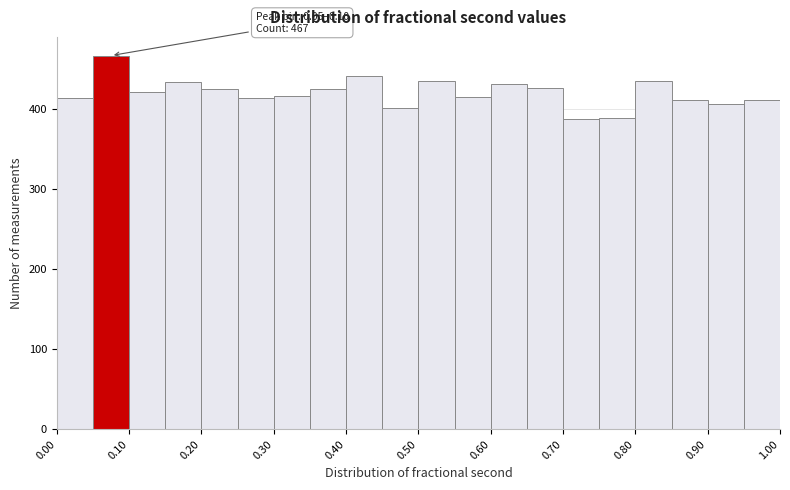

Which range on the x-axis has the tallest bar?

0.05 to 0.10